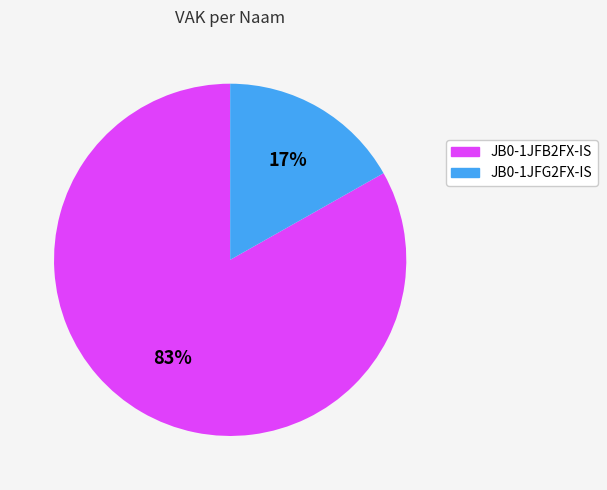

Is there any slice that represents more than half of the pie?

Yes